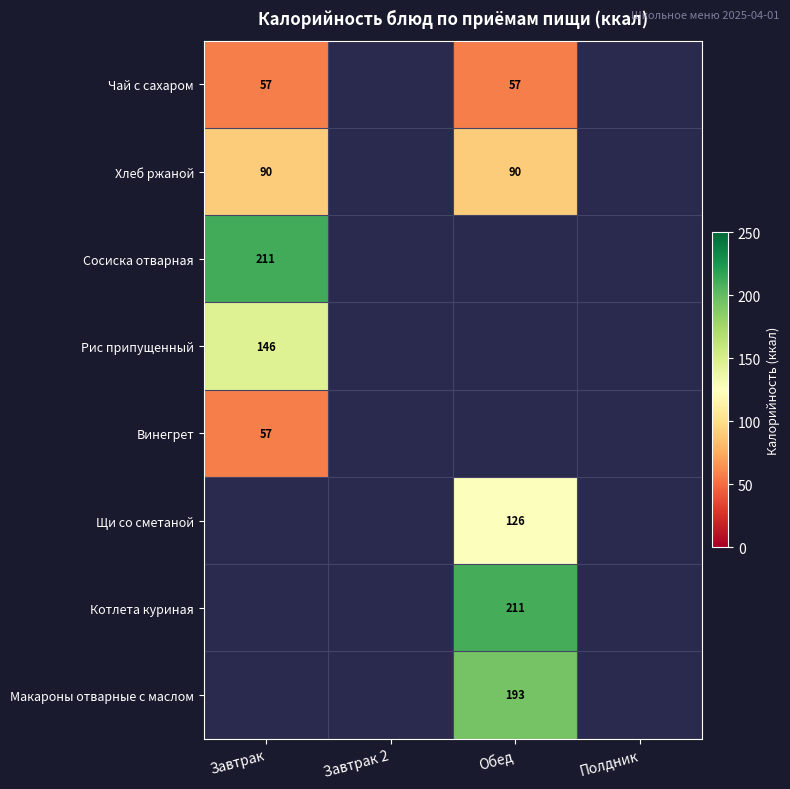

Which category has the highest value across all series?

Завтрак